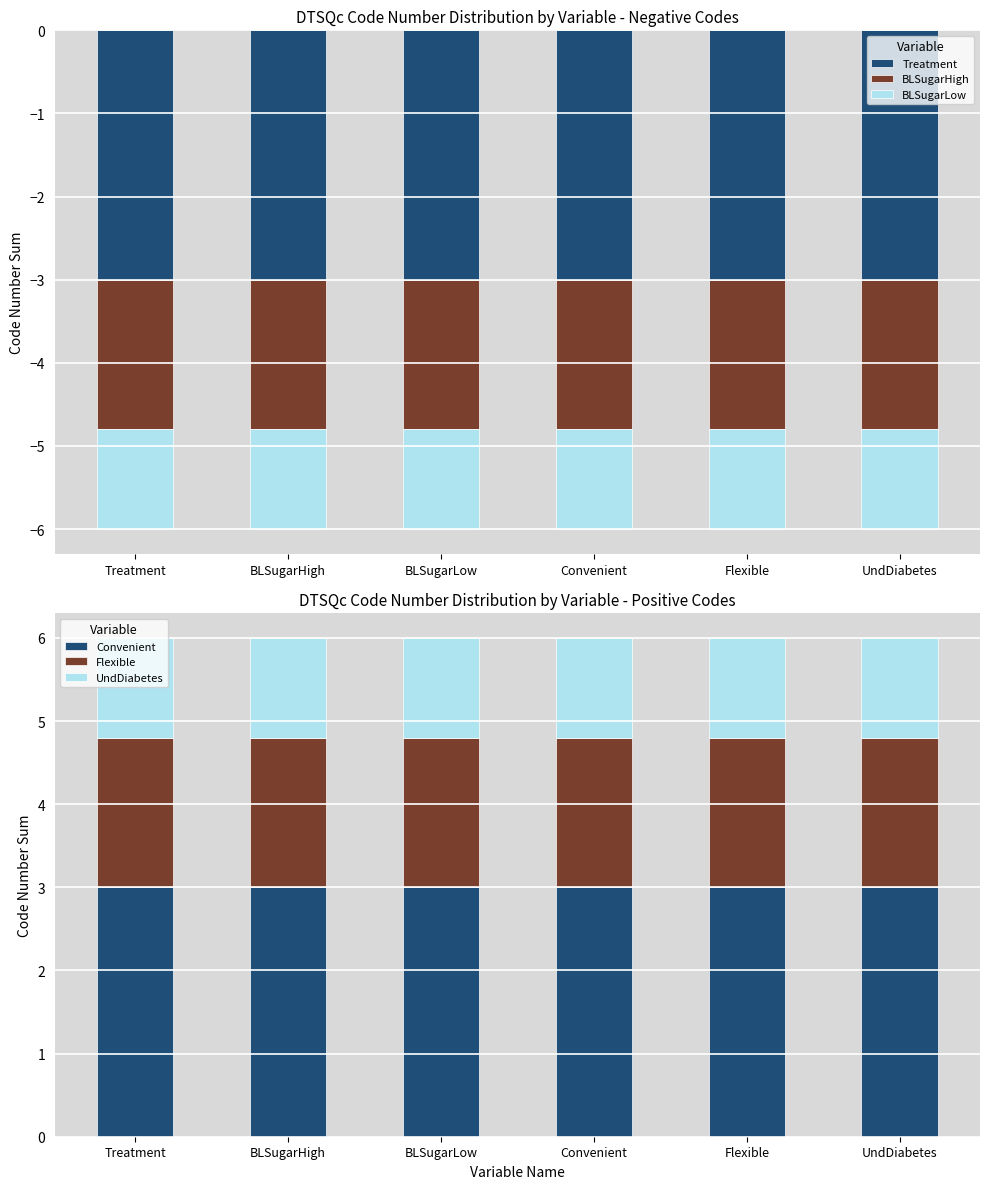

What are all the series names shown in the legend?

Treatment, BLSugarHigh, BLSugarLow, Convenient, Flexible, UndDiabetes